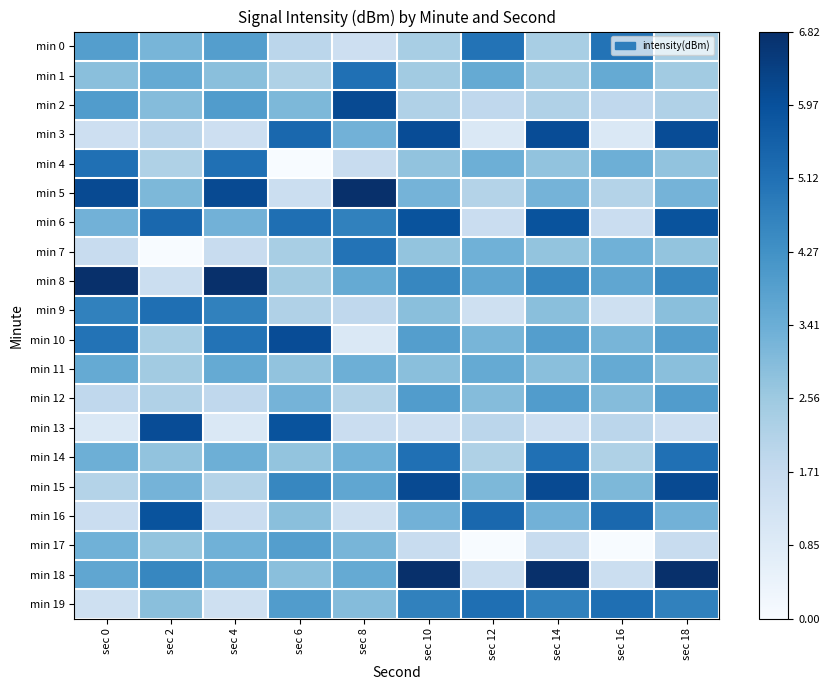

Reading left to right, what are all the values shown in this chart?

min 0: sec 0=3.9	sec 2=3.2	sec 4=3.9	sec 6=1.9	sec 8=1.4	sec 10=2.3	sec 12=5.0	sec 14=2.3	sec 16=5.0	sec 18=2.3
min 1: sec 0=2.9	sec 2=3.5	sec 4=2.9	sec 6=2.2	sec 8=5.1	sec 10=2.5	sec 12=3.5	sec 14=2.5	sec 16=3.5	sec 18=2.5
min 2: sec 0=3.9	sec 2=3.0	sec 4=3.9	sec 6=3.1	sec 8=6.1	sec 10=2.2	sec 12=1.8	sec 14=2.2	sec 16=1.8	sec 18=2.2
min 3: sec 0=1.4	sec 2=1.9	sec 4=1.4	sec 6=5.3	sec 8=3.3	sec 10=6.1	sec 12=1.0	sec 14=6.1	sec 16=1.0	sec 18=6.1
min 4: sec 0=5.1	sec 2=2.2	sec 4=5.1	sec 6=0.0	sec 8=1.7	sec 10=2.8	sec 12=3.4	sec 14=2.8	sec 16=3.4	sec 18=2.8
min 5: sec 0=6.1	sec 2=3.1	sec 4=6.1	sec 6=1.5	sec 8=6.8	sec 10=3.2	sec 12=2.1	sec 14=3.2	sec 16=2.1	sec 18=3.2
min 6: sec 0=3.3	sec 2=5.3	sec 4=3.3	sec 6=5.2	sec 8=4.7	sec 10=5.9	sec 12=1.6	sec 14=5.9	sec 16=1.6	sec 18=5.9
min 7: sec 0=1.7	sec 2=0.0	sec 4=1.7	sec 6=2.3	sec 8=5.0	sec 10=2.7	sec 12=3.3	sec 14=2.7	sec 16=3.3	sec 18=2.7
min 8: sec 0=6.8	sec 2=1.5	sec 4=6.8	sec 6=2.5	sec 8=3.5	sec 10=4.5	sec 12=3.6	sec 14=4.5	sec 16=3.6	sec 18=4.5
min 9: sec 0=4.7	sec 2=5.2	sec 4=4.7	sec 6=2.2	sec 8=1.8	sec 10=2.9	sec 12=1.4	sec 14=2.9	sec 16=1.4	sec 18=2.9
min 10: sec 0=5.0	sec 2=2.3	sec 4=5.0	sec 6=6.1	sec 8=1.0	sec 10=3.9	sec 12=3.2	sec 14=3.9	sec 16=3.2	sec 18=3.9
min 11: sec 0=3.5	sec 2=2.5	sec 4=3.5	sec 6=2.8	sec 8=3.4	sec 10=2.9	sec 12=3.5	sec 14=2.9	sec 16=3.5	sec 18=2.9
min 12: sec 0=1.8	sec 2=2.2	sec 4=1.8	sec 6=3.2	sec 8=2.1	sec 10=3.9	sec 12=3.0	sec 14=3.9	sec 16=3.0	sec 18=3.9
min 13: sec 0=1.0	sec 2=6.1	sec 4=1.0	sec 6=5.9	sec 8=1.6	sec 10=1.4	sec 12=1.9	sec 14=1.4	sec 16=1.9	sec 18=1.4
min 14: sec 0=3.4	sec 2=2.8	sec 4=3.4	sec 6=2.7	sec 8=3.3	sec 10=5.1	sec 12=2.2	sec 14=5.1	sec 16=2.2	sec 18=5.1
min 15: sec 0=2.1	sec 2=3.2	sec 4=2.1	sec 6=4.5	sec 8=3.6	sec 10=6.1	sec 12=3.1	sec 14=6.1	sec 16=3.1	sec 18=6.1
min 16: sec 0=1.6	sec 2=5.9	sec 4=1.6	sec 6=2.9	sec 8=1.4	sec 10=3.3	sec 12=5.3	sec 14=3.3	sec 16=5.3	sec 18=3.3
min 17: sec 0=3.3	sec 2=2.7	sec 4=3.3	sec 6=3.9	sec 8=3.2	sec 10=1.7	sec 12=0.0	sec 14=1.7	sec 16=0.0	sec 18=1.7
min 18: sec 0=3.6	sec 2=4.5	sec 4=3.6	sec 6=2.9	sec 8=3.5	sec 10=6.8	sec 12=1.5	sec 14=6.8	sec 16=1.5	sec 18=6.8
min 19: sec 0=1.4	sec 2=2.9	sec 4=1.4	sec 6=3.9	sec 8=3.0	sec 10=4.7	sec 12=5.2	sec 14=4.7	sec 16=5.2	sec 18=4.7